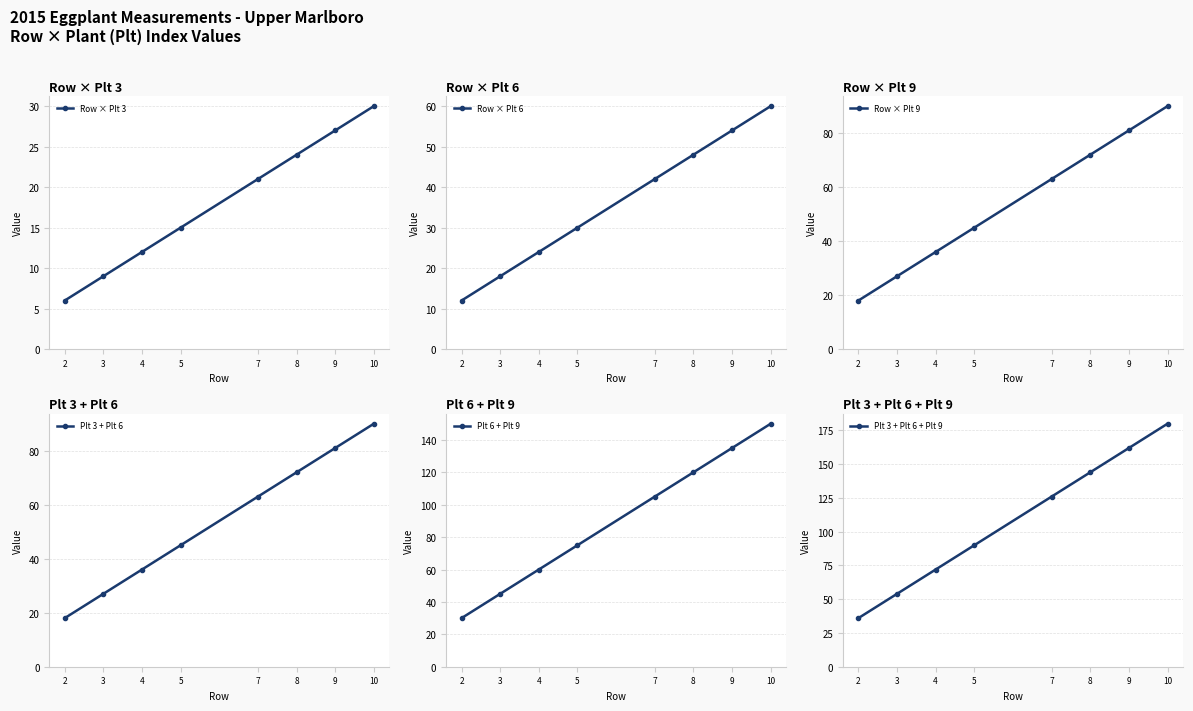

Reading left to right, list all the values displayed in this chart.

Row × Plt 3: 6	9	12	15	21	24	27	30
Row × Plt 6: 12	18	24	30	42	48	54	60
Row × Plt 9: 18	27	36	45	63	72	81	90
Plt 3 + Plt 6: 18	27	36	45	63	72	81	90
Plt 6 + Plt 9: 30	45	60	75	105	120	135	150
Plt 3 + Plt 6 + Plt 9: 36	54	72	90	126	144	162	180